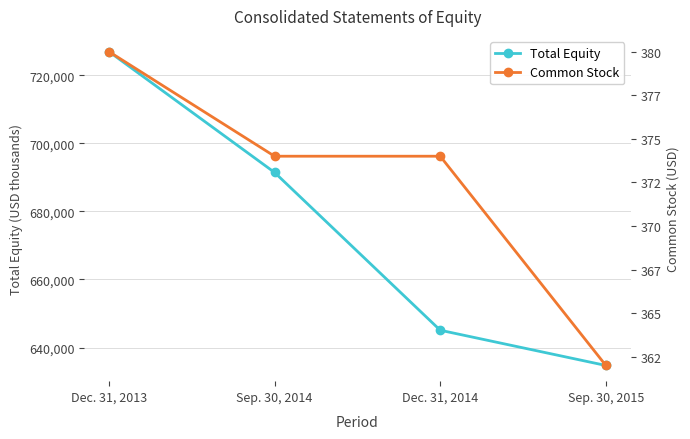

Rank the series by their maximum value, from lowest to highest.

Common Stock, Total Equity